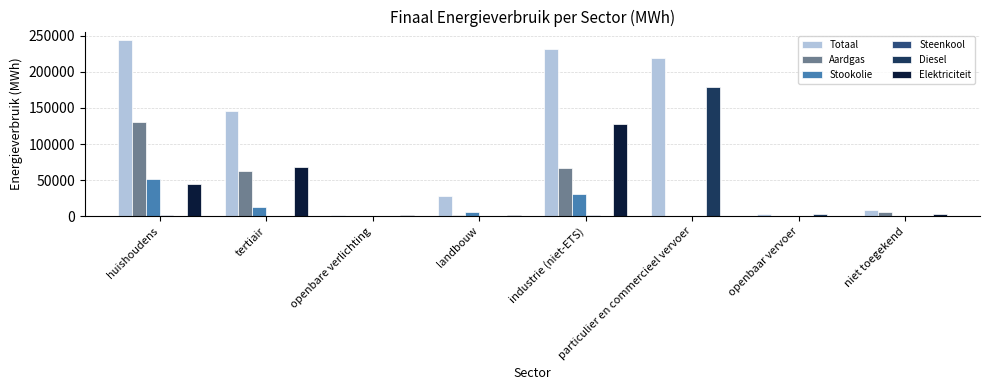

Is the value of Stookolie at landbouw greater than the value of Aardgas at tertiair?

No